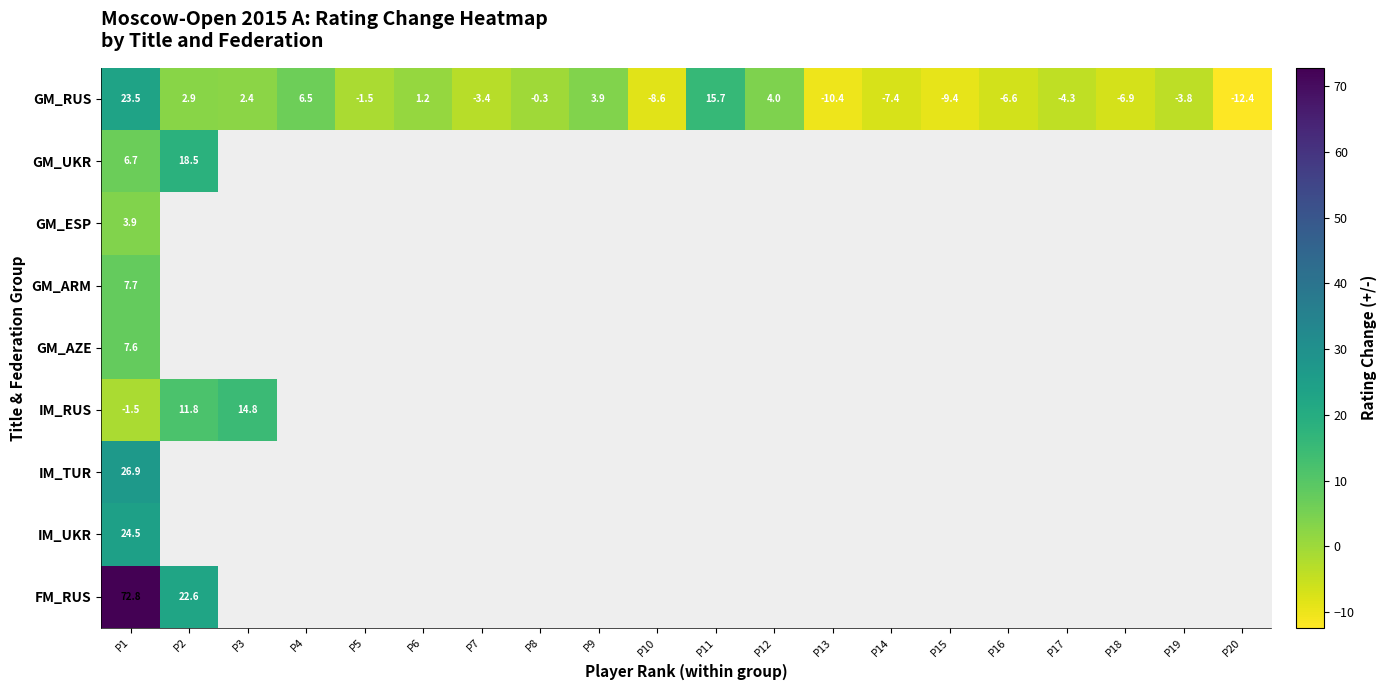

The value of GM_RUS at P4 is 2.0. True or false?

False